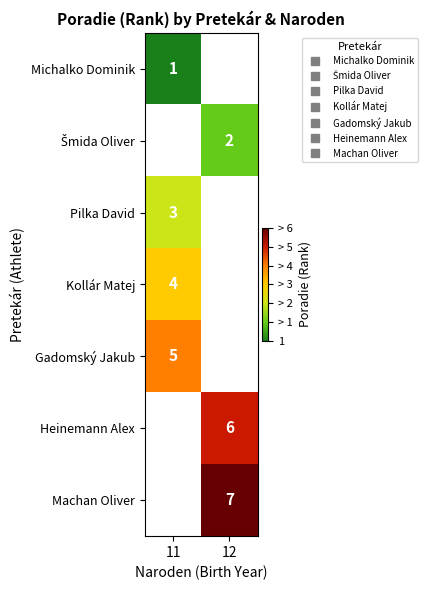

The value of Gadomský Jakub at 11 is 1.6. True or false?

False